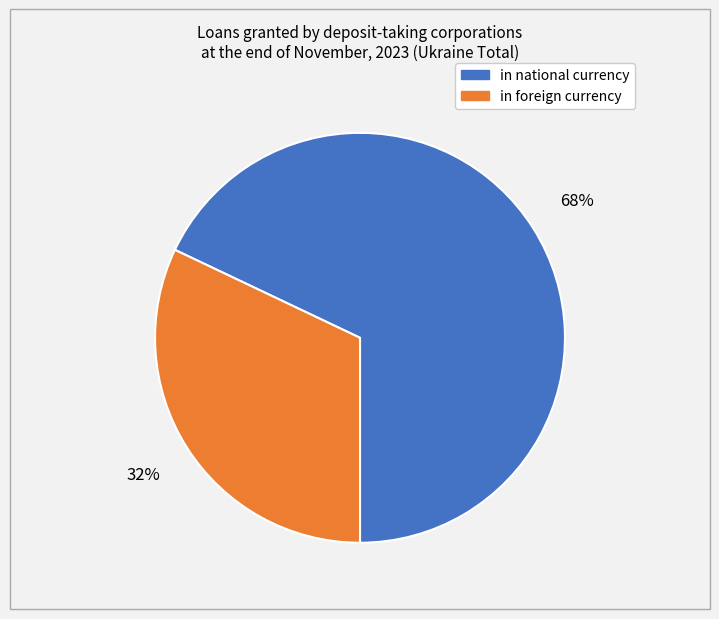

How many segments does this pie chart have?

2